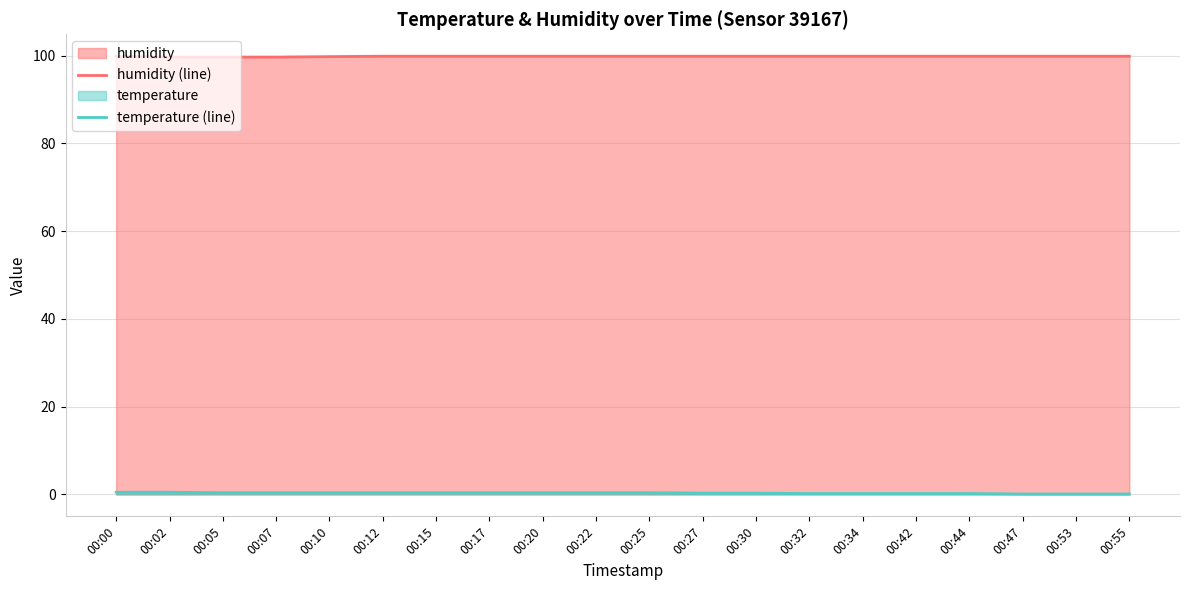

Which series has the largest total across all categories?

humidity (line)